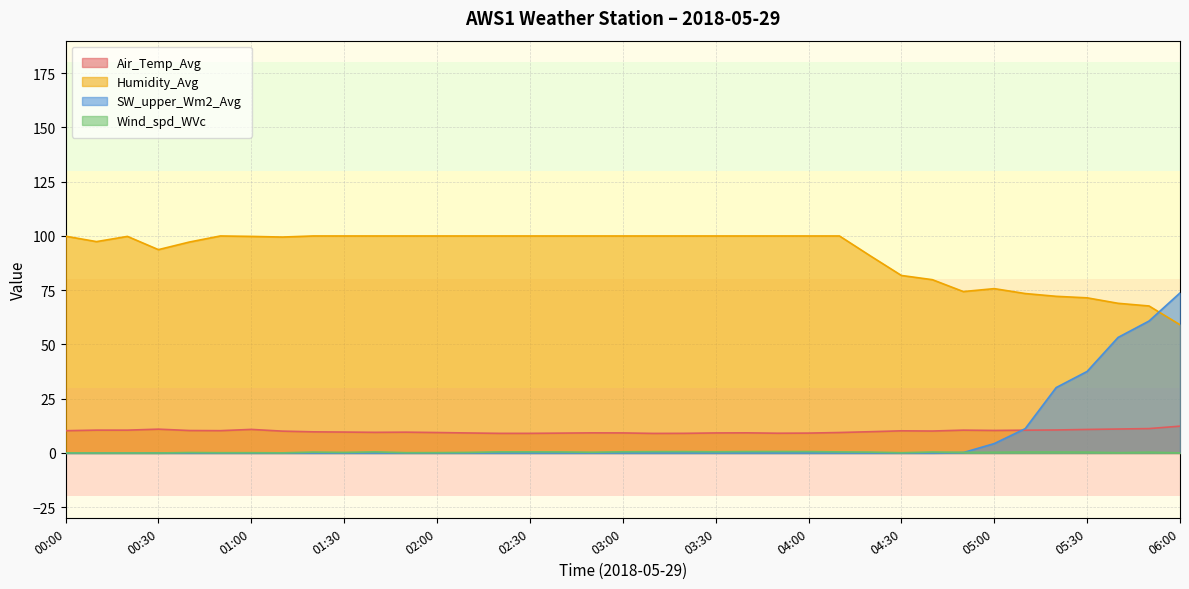

At which category does SW_upper_Wm2_Avg reach its first local peak?

00:20